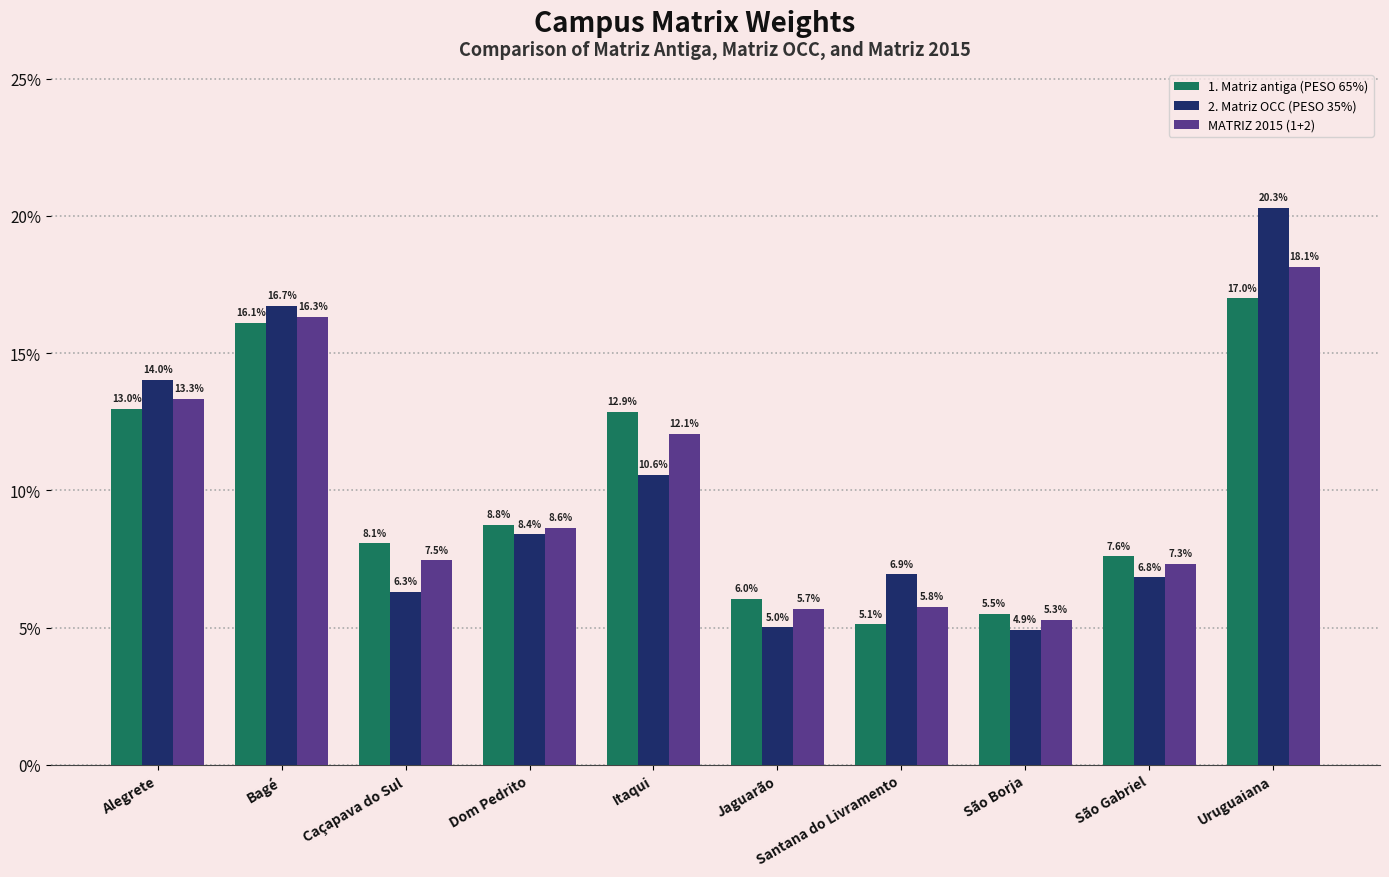

What is the difference between the maximum and minimum values in the 2. Matriz OCC (PESO 35%) series?

0.2